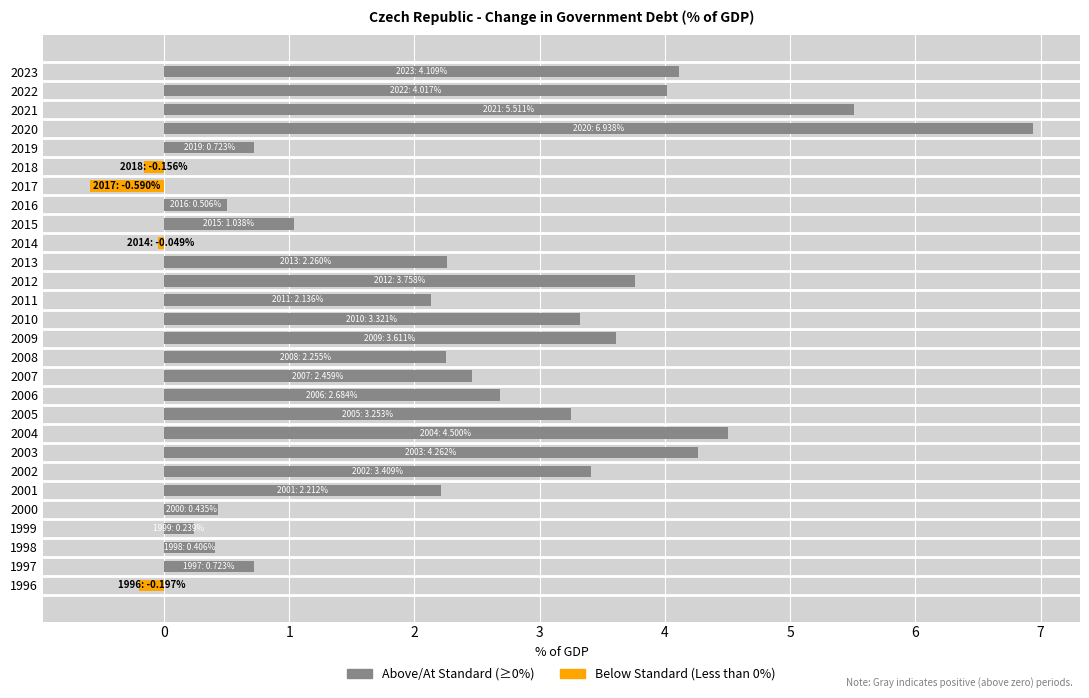

What is the ratio of the value at 2021 to the value at 2010?

1.7